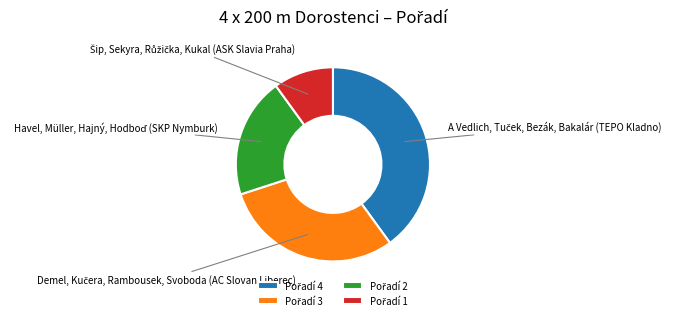

Is there any slice that represents more than half of the pie?

No